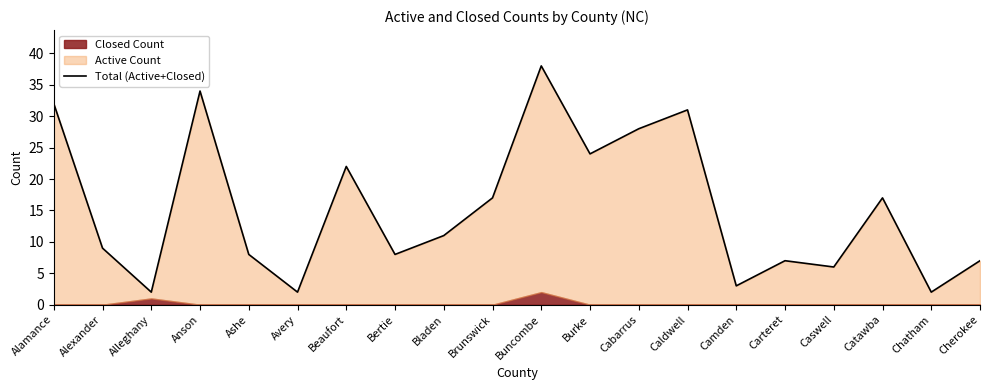

Read the value at Bladen.

11